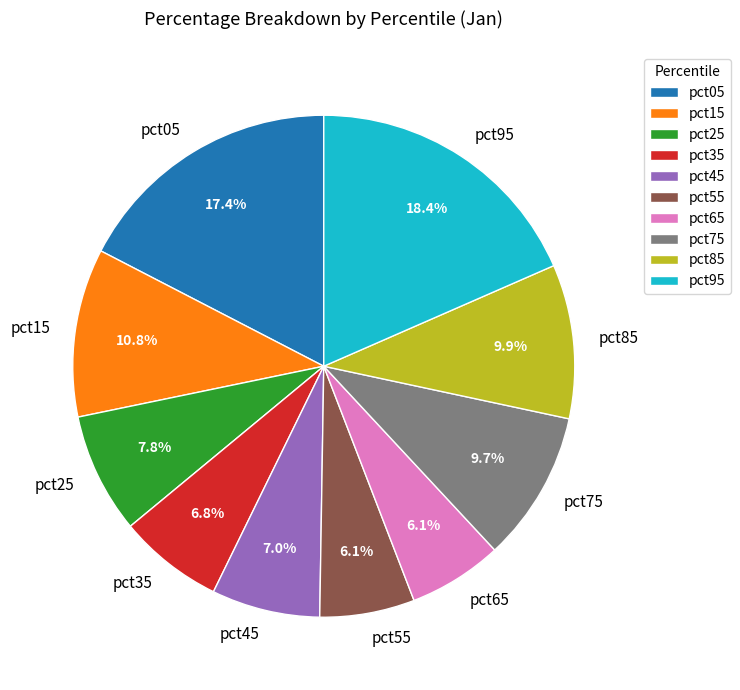

What is the largest slice in the pie chart?

pct95